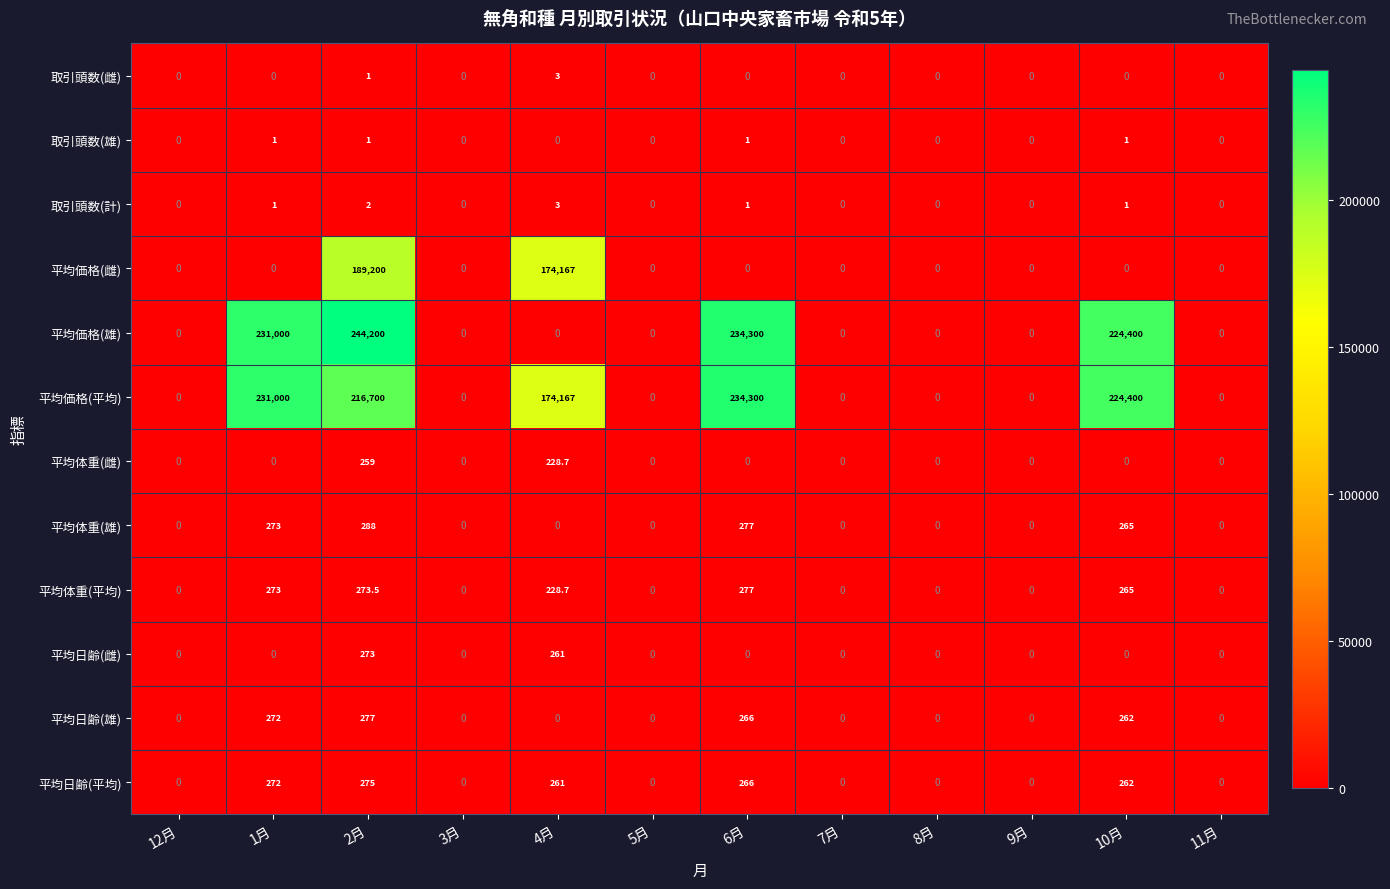

Which series has the largest range (max minus min)?

平均価格(雄)